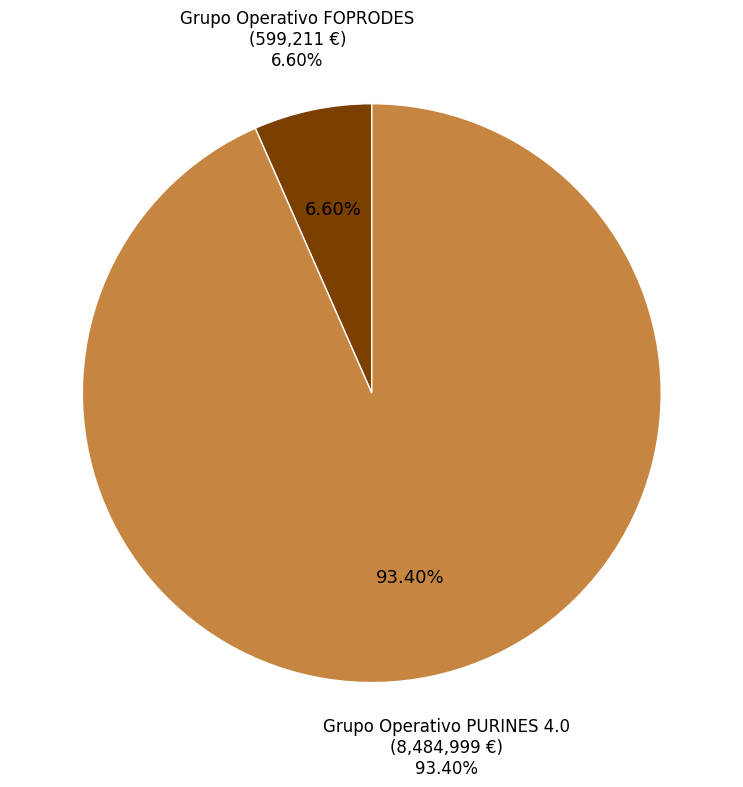

Rank the categories by value from highest to lowest.

Grupo Operativo PURINES 4.0, Grupo Operativo FOPRODES